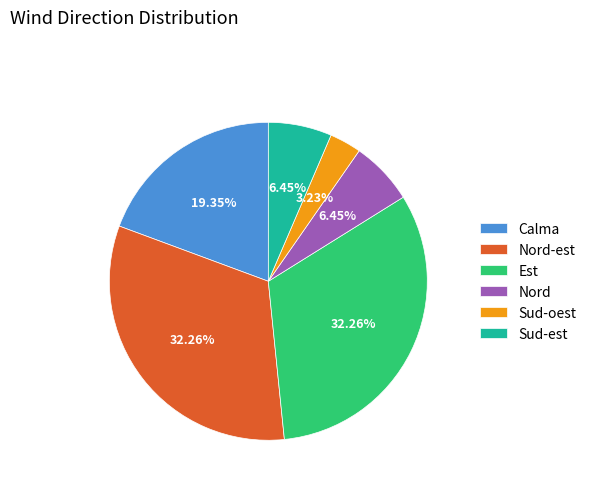

To the nearest percent, what is the difference between the Est and Sud-oest slice percentages?

29%